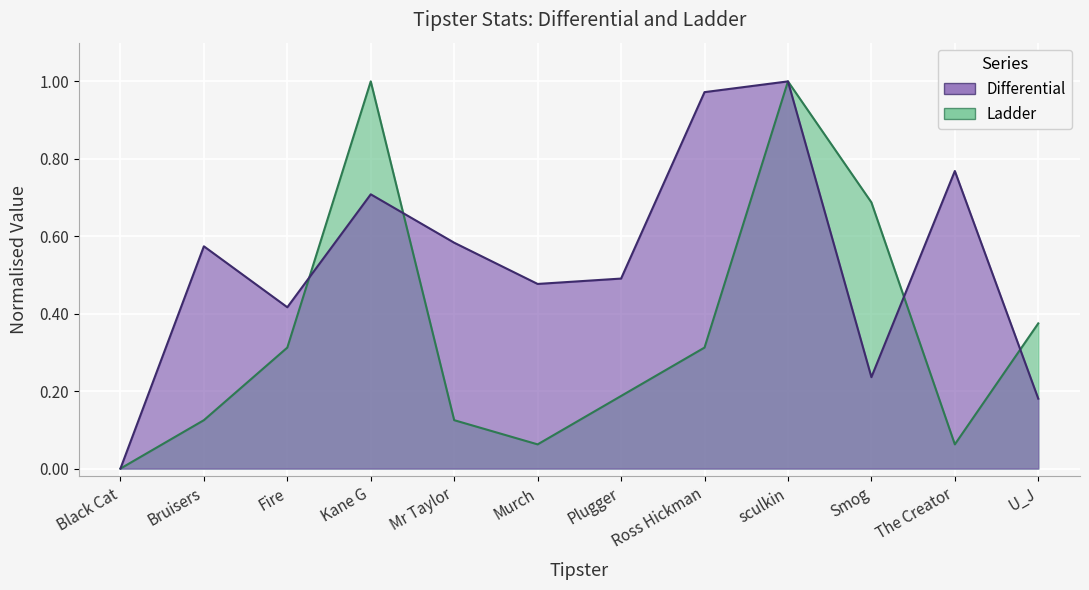

What is the label of the 3rd point from the right?

Smog